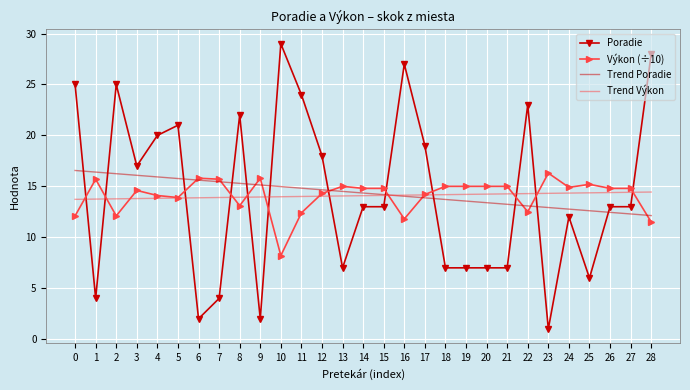

Which category has the highest value in the Výkon (÷10) series?

23